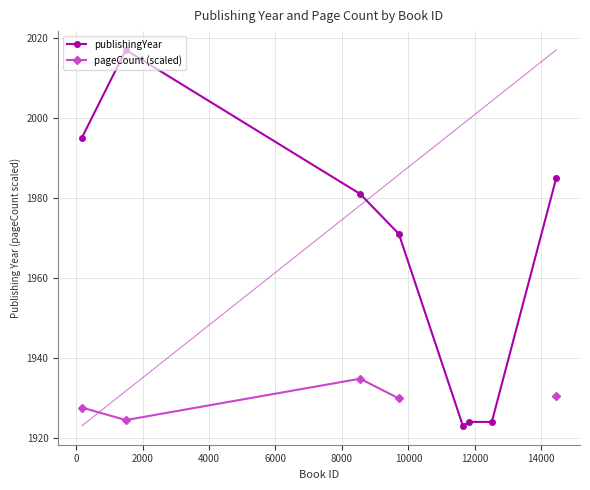

What is the lowest value of the publishingYear series?

1923